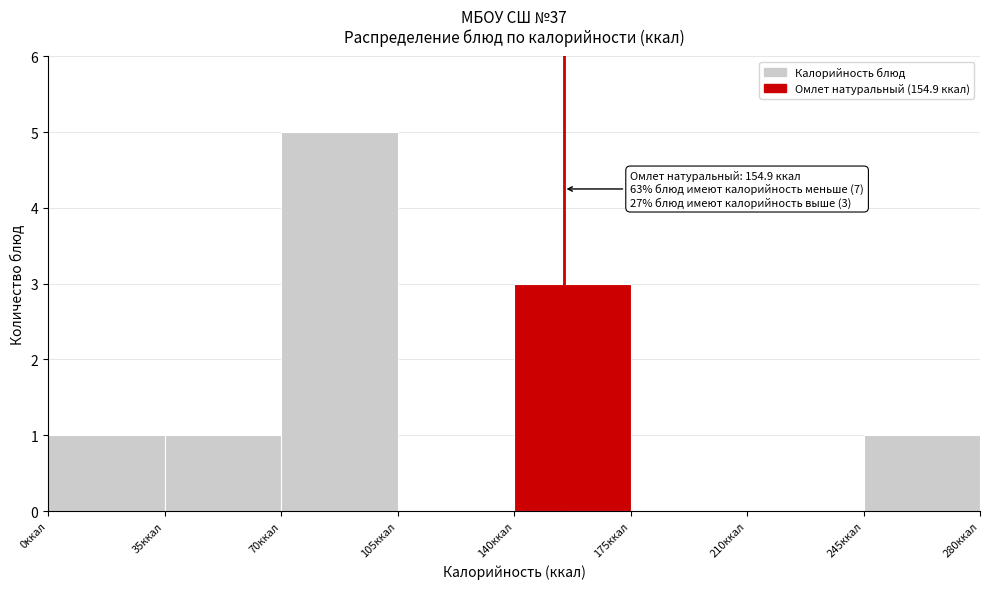

Which range on the x-axis has the tallest bar?

70 to 105